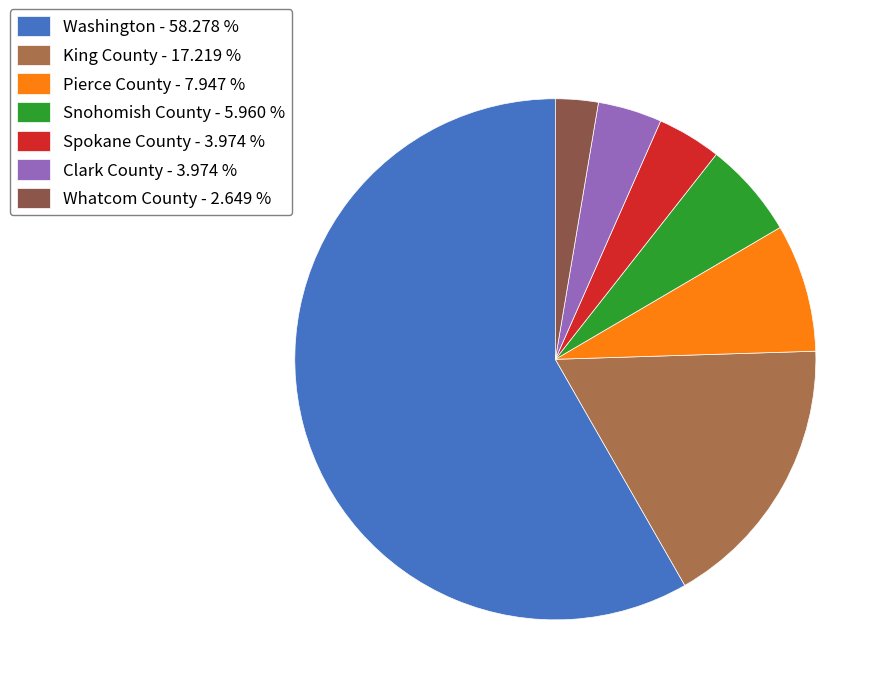

How many segments does this pie chart have?

7